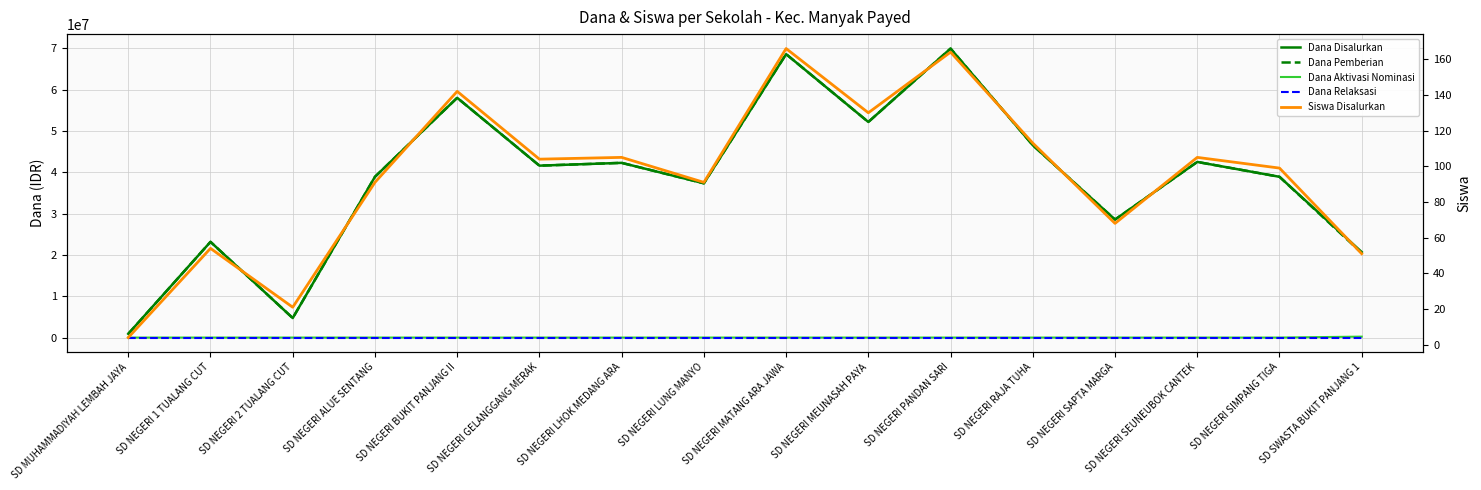

Reading right to left, what are all the values shown in this chart?

Dana Disalurkan: SD SWASTA BUKIT PANJANG 1=20700000	SD NEGERI SIMPANG TIGA=38925000	SD NEGERI SEUNEUBOK CANTEK=42525000	SD NEGERI SAPTA MARGA=28575000	SD NEGERI RAJA TUHA=46575000	SD NEGERI PANDAN SARI=69975000	SD NEGERI MEUNASAH PAYA=52200000	SD NEGERI MATANG ARA JAWA=68625000	SD NEGERI LUNG MANYO=37350000	SD NEGERI LHOK MEDANG ARA=42300000	SD NEGERI GELANGGANG MERAK=41625000	SD NEGERI BUKIT PANJANG II=58050000	SD NEGERI ALUE SENTANG=38925000	SD NEGERI 2 TUALANG CUT=4725000	SD NEGERI 1 TUALANG CUT=23175000	SD MUHAMMADIYAH LEMBAH JAYA=900000
Dana Pemberian: SD SWASTA BUKIT PANJANG 1=20475000	SD NEGERI SIMPANG TIGA=38925000	SD NEGERI SEUNEUBOK CANTEK=42525000	SD NEGERI SAPTA MARGA=28575000	SD NEGERI RAJA TUHA=46575000	SD NEGERI PANDAN SARI=69975000	SD NEGERI MEUNASAH PAYA=52200000	SD NEGERI MATANG ARA JAWA=68625000	SD NEGERI LUNG MANYO=37350000	SD NEGERI LHOK MEDANG ARA=42300000	SD NEGERI GELANGGANG MERAK=41625000	SD NEGERI BUKIT PANJANG II=58050000	SD NEGERI ALUE SENTANG=38925000	SD NEGERI 2 TUALANG CUT=4725000	SD NEGERI 1 TUALANG CUT=23175000	SD MUHAMMADIYAH LEMBAH JAYA=900000
Dana Aktivasi Nominasi: SD SWASTA BUKIT PANJANG 1=225000	SD NEGERI SIMPANG TIGA=0	SD NEGERI SEUNEUBOK CANTEK=0	SD NEGERI SAPTA MARGA=0	SD NEGERI RAJA TUHA=0	SD NEGERI PANDAN SARI=0	SD NEGERI MEUNASAH PAYA=0	SD NEGERI MATANG ARA JAWA=0	SD NEGERI LUNG MANYO=0	SD NEGERI LHOK MEDANG ARA=0	SD NEGERI GELANGGANG MERAK=0	SD NEGERI BUKIT PANJANG II=0	SD NEGERI ALUE SENTANG=0	SD NEGERI 2 TUALANG CUT=0	SD NEGERI 1 TUALANG CUT=0	SD MUHAMMADIYAH LEMBAH JAYA=0
Dana Relaksasi: SD SWASTA BUKIT PANJANG 1=0	SD NEGERI SIMPANG TIGA=0	SD NEGERI SEUNEUBOK CANTEK=0	SD NEGERI SAPTA MARGA=0	SD NEGERI RAJA TUHA=0	SD NEGERI PANDAN SARI=0	SD NEGERI MEUNASAH PAYA=0	SD NEGERI MATANG ARA JAWA=0	SD NEGERI LUNG MANYO=0	SD NEGERI LHOK MEDANG ARA=0	SD NEGERI GELANGGANG MERAK=0	SD NEGERI BUKIT PANJANG II=0	SD NEGERI ALUE SENTANG=0	SD NEGERI 2 TUALANG CUT=0	SD NEGERI 1 TUALANG CUT=0	SD MUHAMMADIYAH LEMBAH JAYA=0
Siswa Disalurkan: SD SWASTA BUKIT PANJANG 1=51	SD NEGERI SIMPANG TIGA=99	SD NEGERI SEUNEUBOK CANTEK=105	SD NEGERI SAPTA MARGA=68	SD NEGERI RAJA TUHA=113	SD NEGERI PANDAN SARI=164	SD NEGERI MEUNASAH PAYA=130	SD NEGERI MATANG ARA JAWA=166	SD NEGERI LUNG MANYO=91	SD NEGERI LHOK MEDANG ARA=105	SD NEGERI GELANGGANG MERAK=104	SD NEGERI BUKIT PANJANG II=142	SD NEGERI ALUE SENTANG=91	SD NEGERI 2 TUALANG CUT=21	SD NEGERI 1 TUALANG CUT=54	SD MUHAMMADIYAH LEMBAH JAYA=4